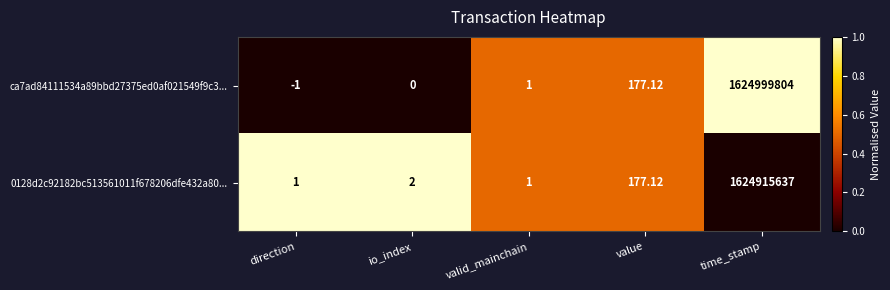

List the labels in order of ca7ad84111534a89bbd27375ed0af021549f9c3... value, smallest first.

direction, io_index, valid_mainchain, value, time_stamp